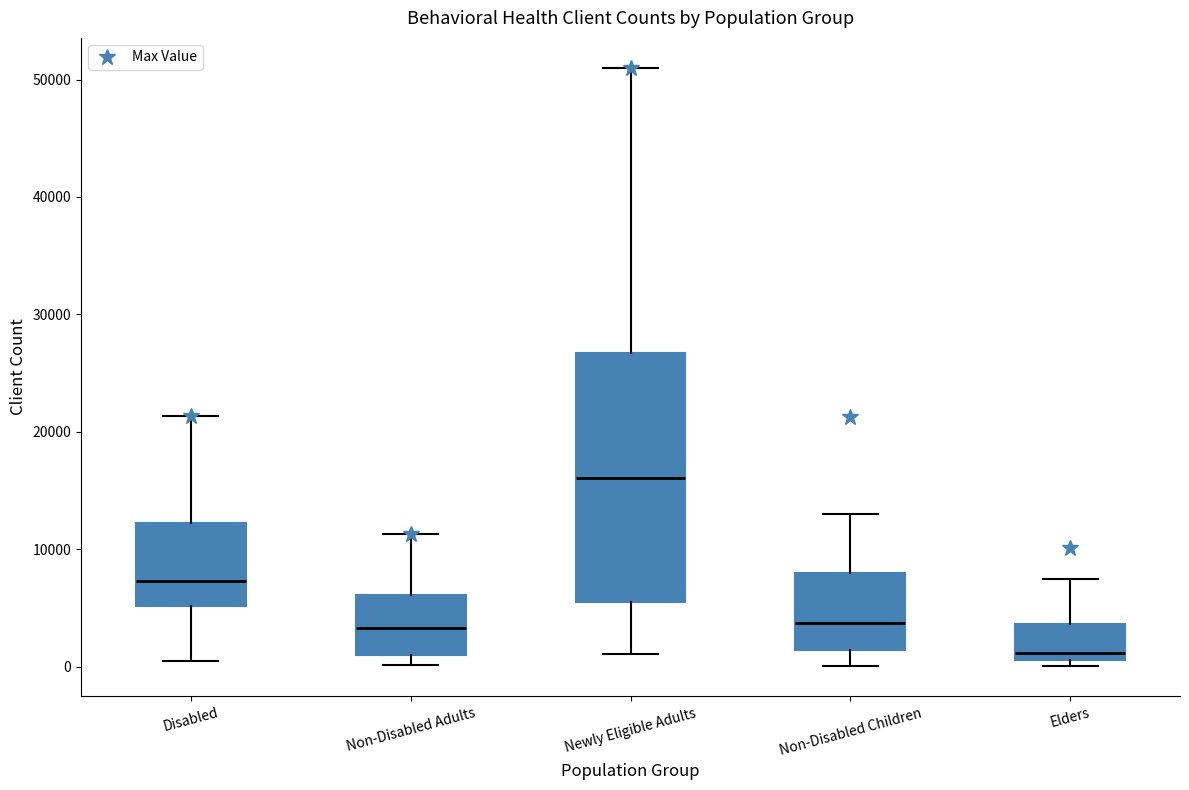

Which box's median line is the lowest?

Elders